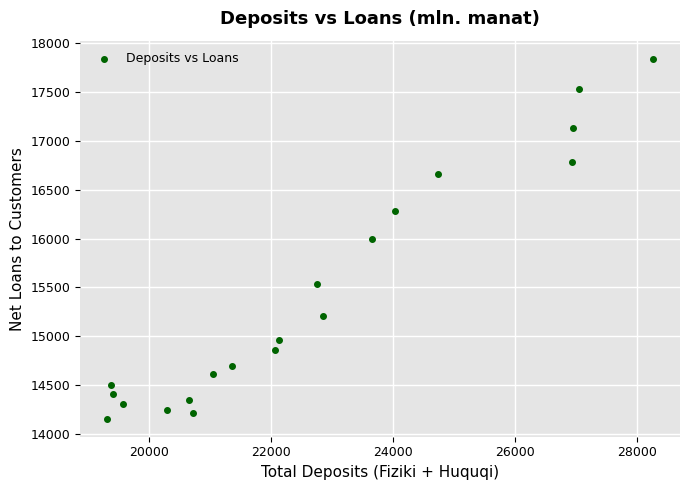

What is the range of X values (max minus min)?

8946.4